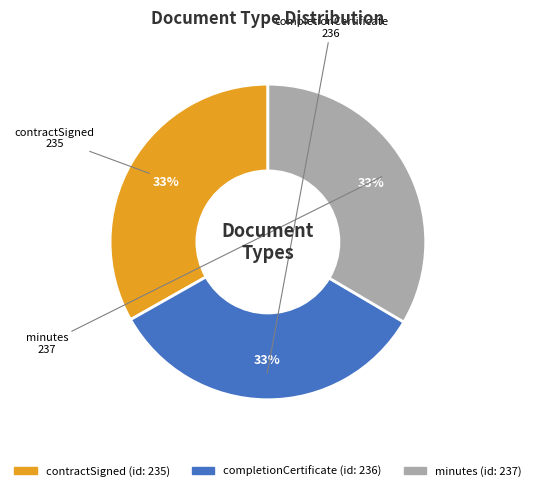

Is it true that minutes is 33% of the pie?

True